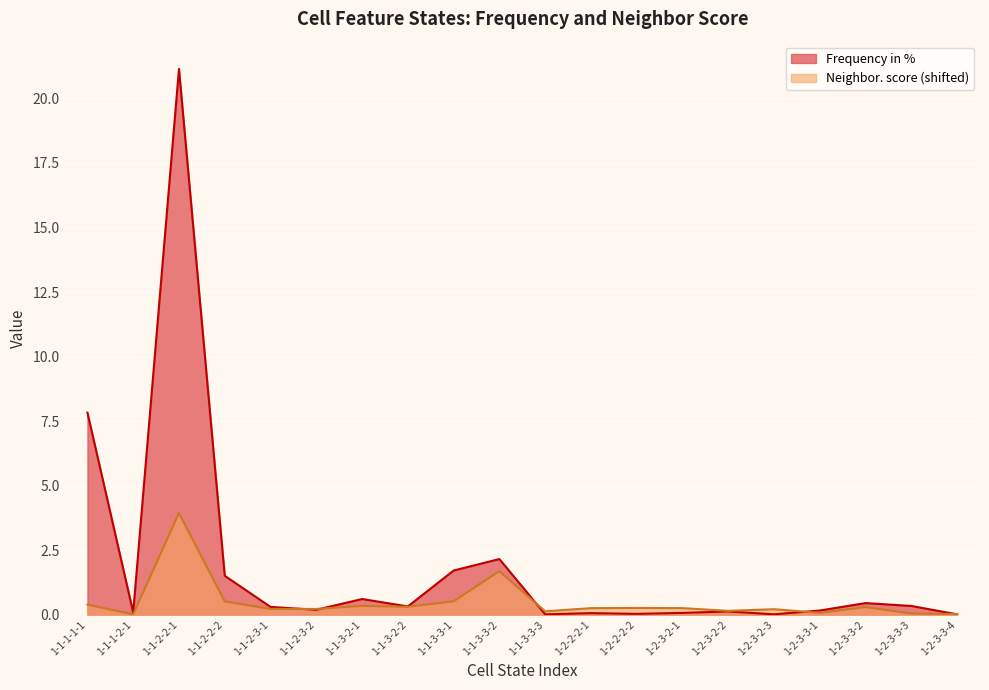

What is the difference between the highest and lowest values at 1-1-3-3-1?

1.2